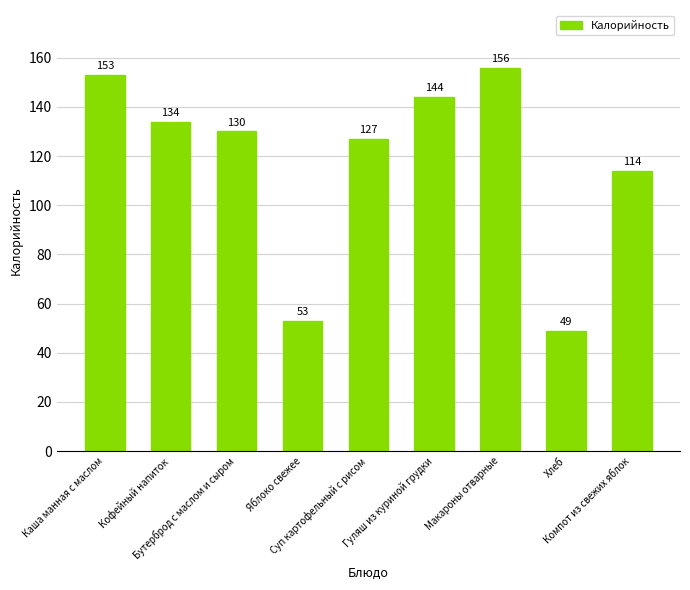

Does the chart contain any negative values?

No